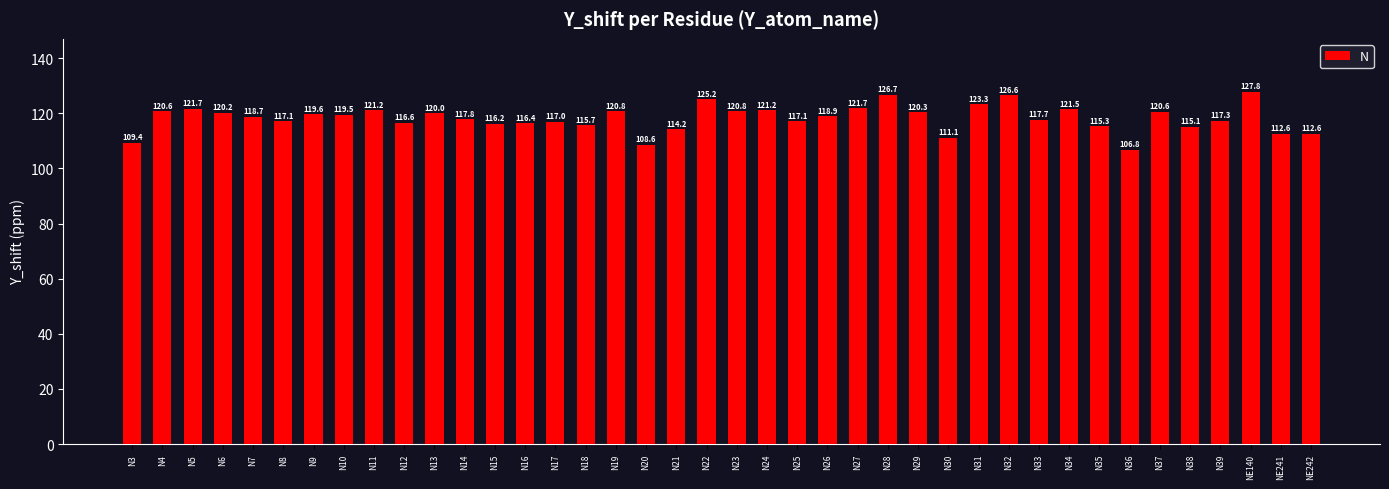

What is the difference between the second highest and minimum values?

19.9